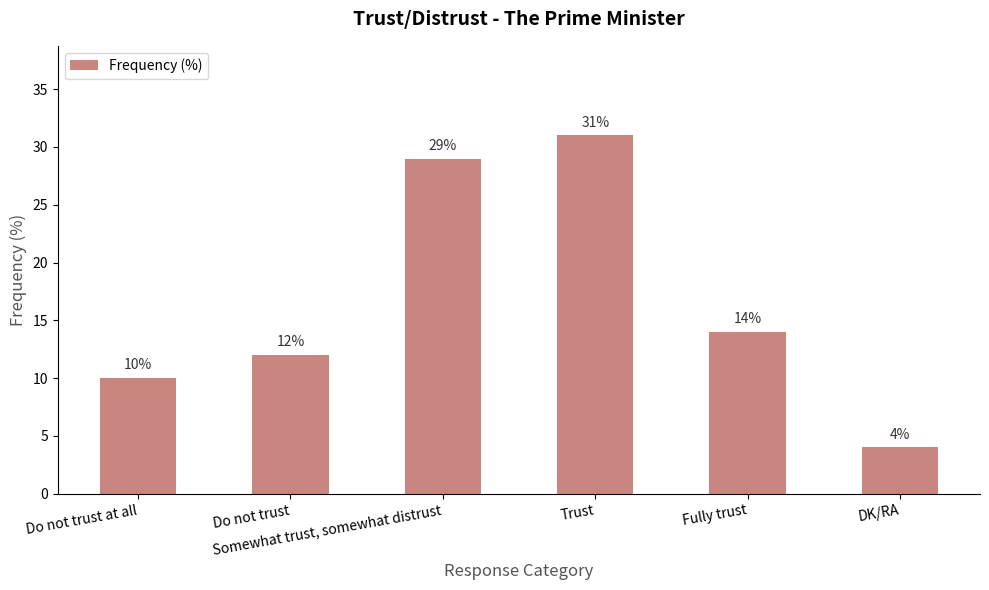

At which category does the chart reach its minimum across all series?

DK/RA